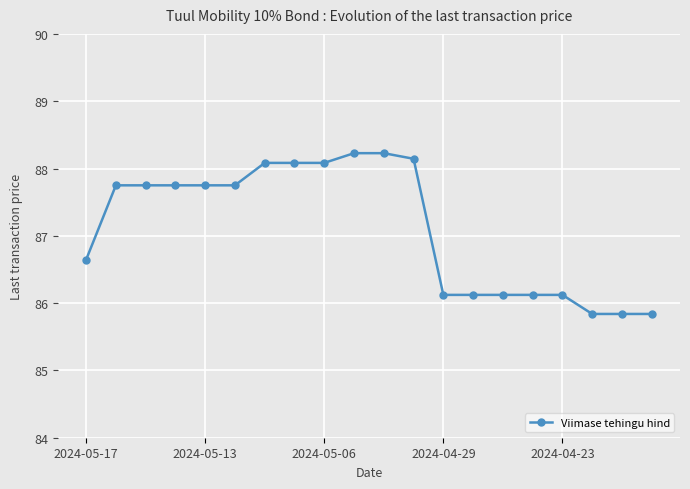

What is the maximum value shown in the chart?

88.2